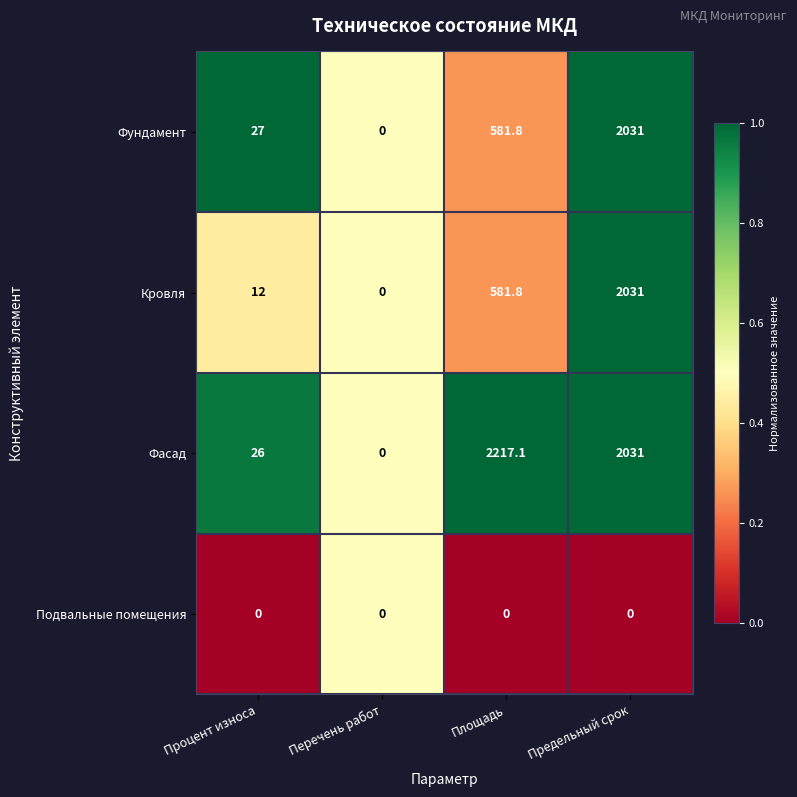

At which label does Кровля reach its peak?

Предельный срок